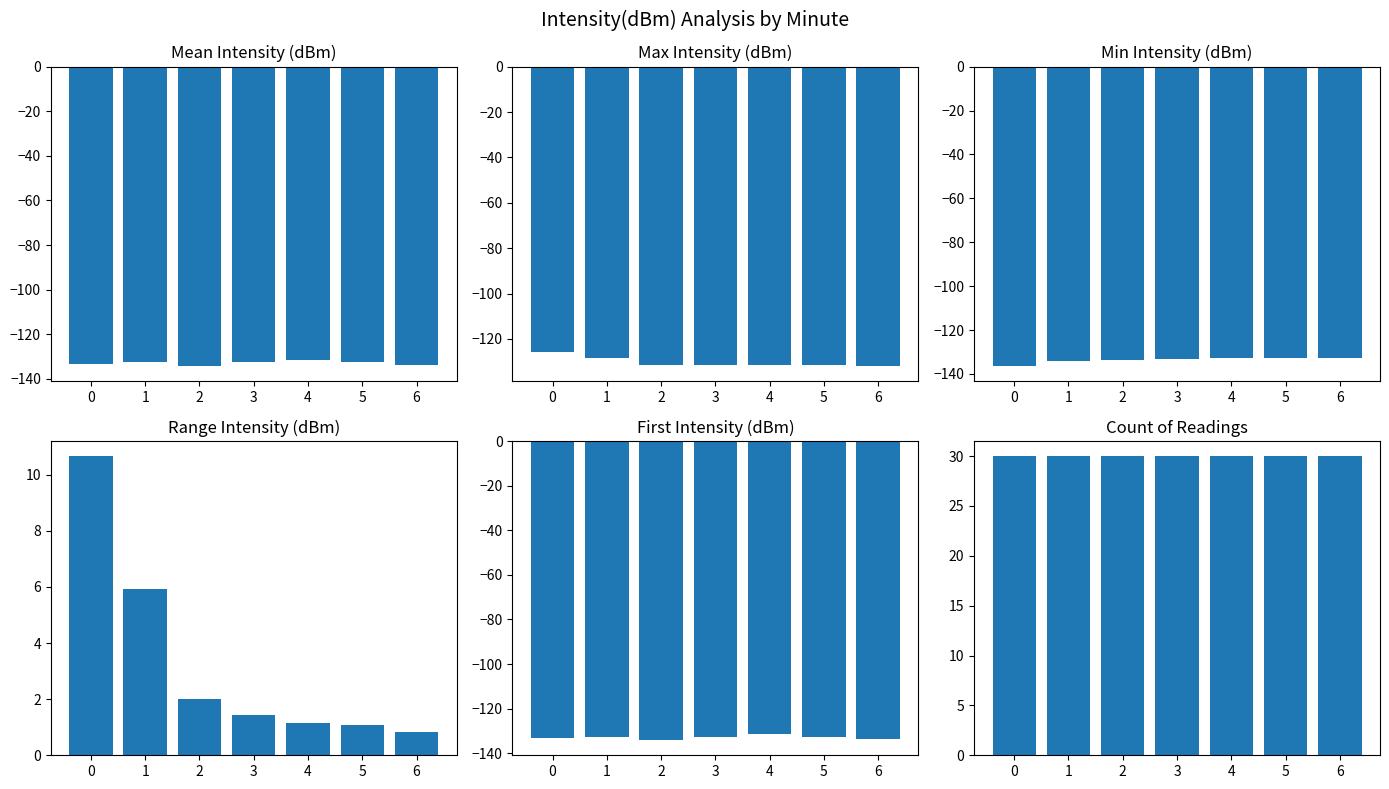

At which label is Range Intensity (dBm) closest to 5?

1